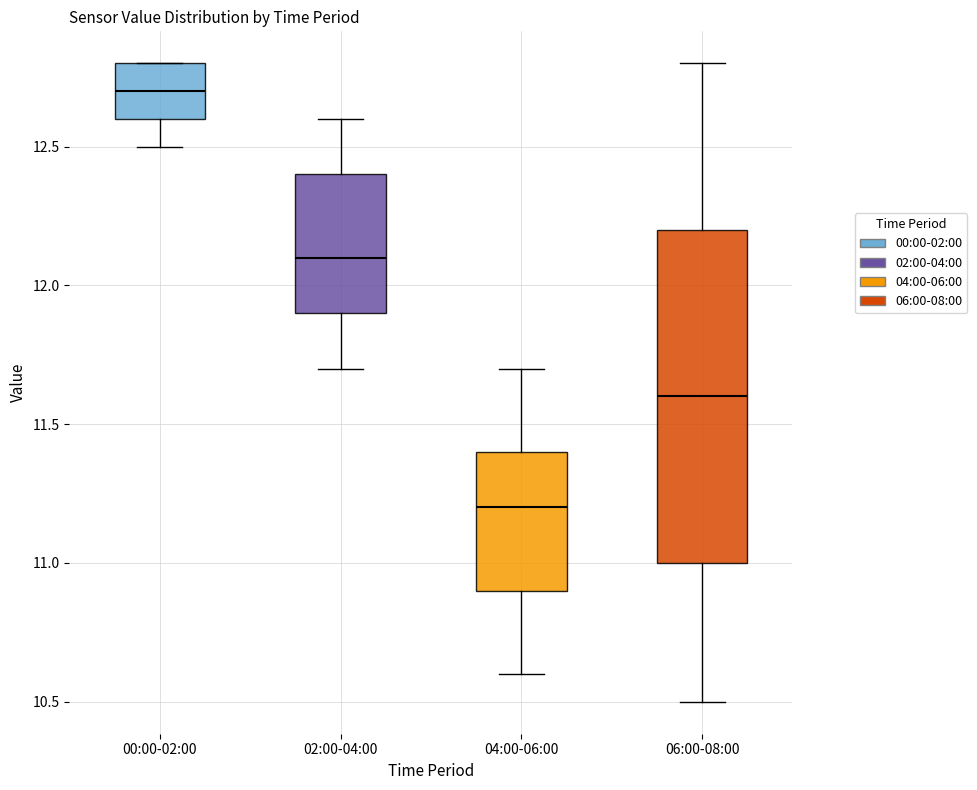

Which box is the tallest, from its lower edge to its upper edge?

06:00-08:00